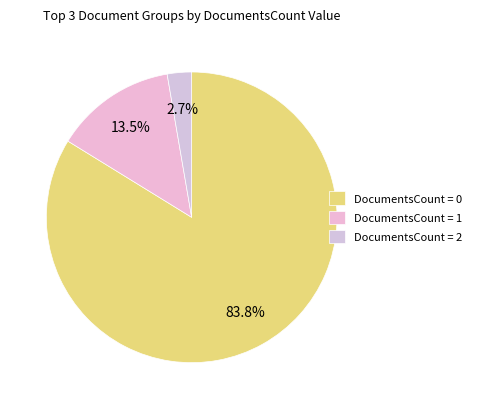

How many segments does this pie chart have?

3